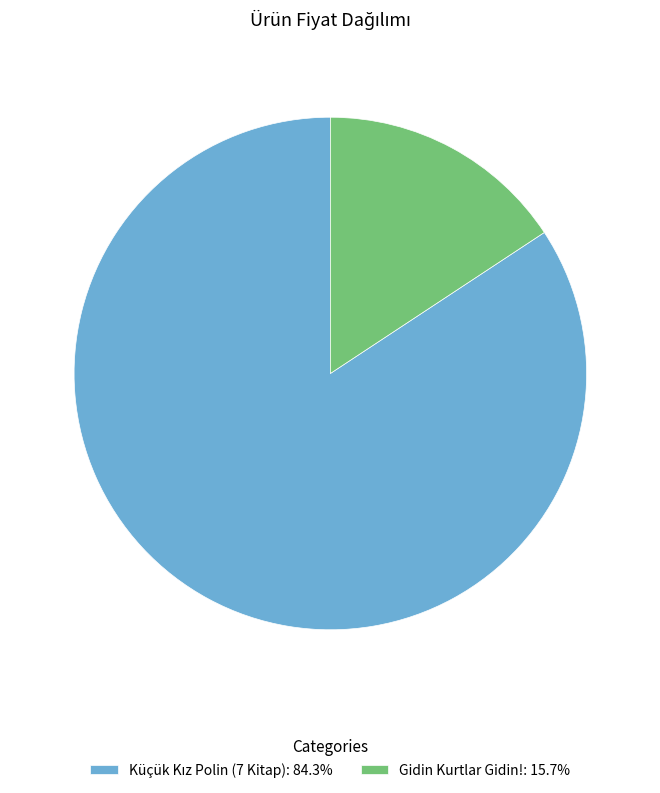

Is there a majority slice in this chart?

Yes